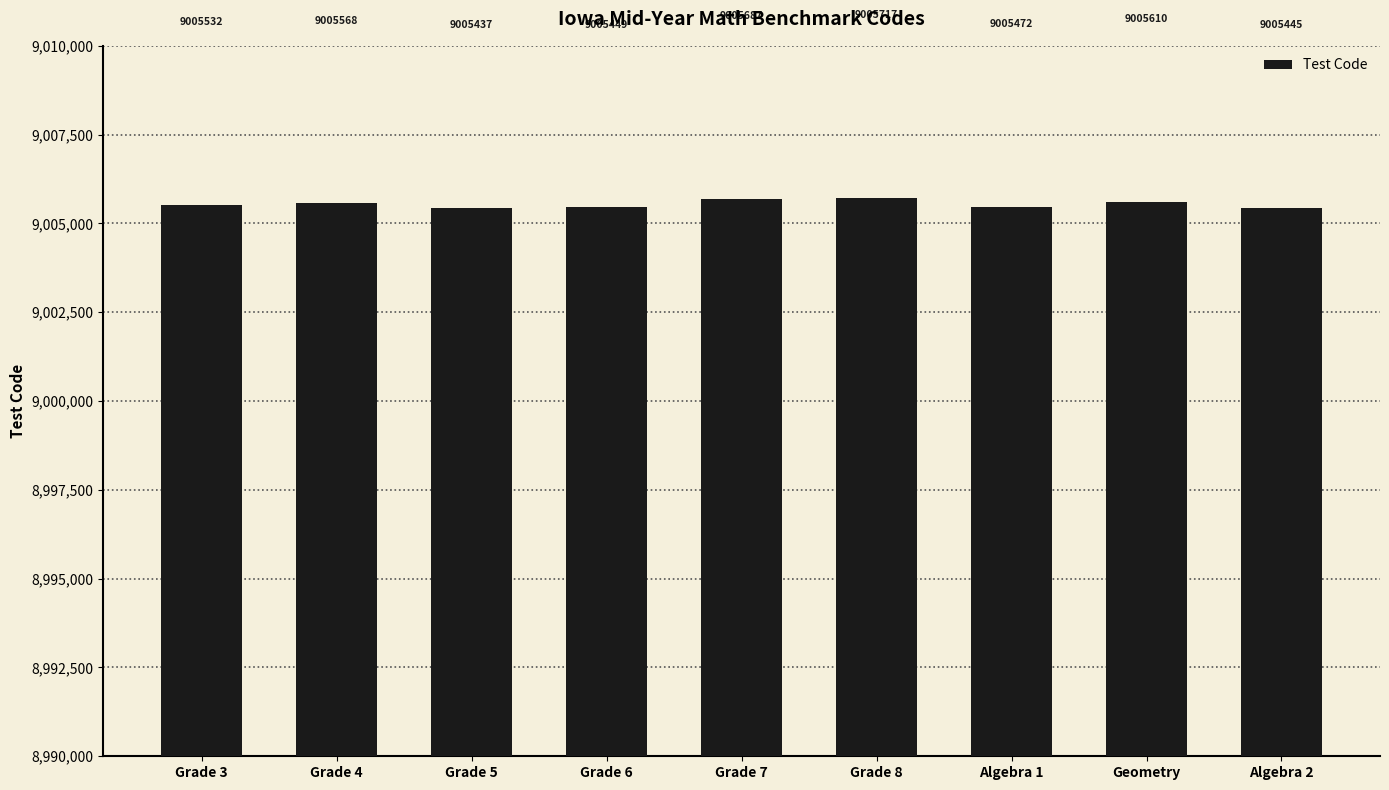

Reading right to left, transcribe all the data shown in this chart.

9005445	9005610	9005472	9005717	9005687	9005449	9005437	9005568	9005532